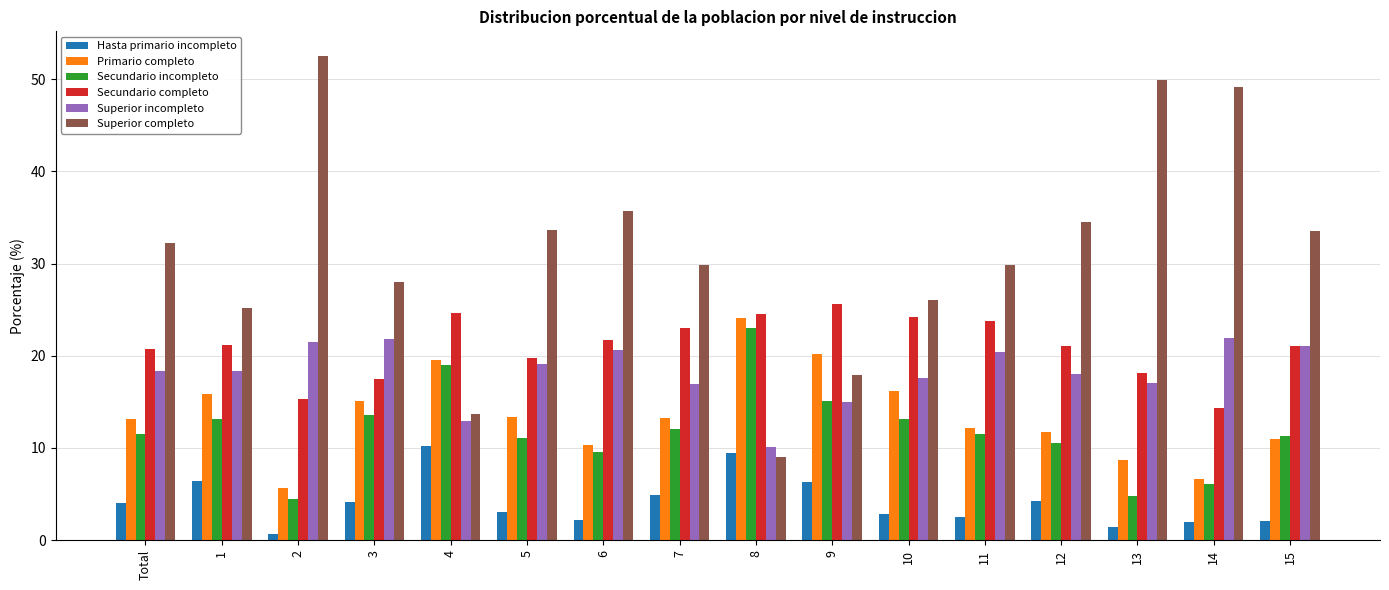

What is the minimum value for Secundario completo?

14.3